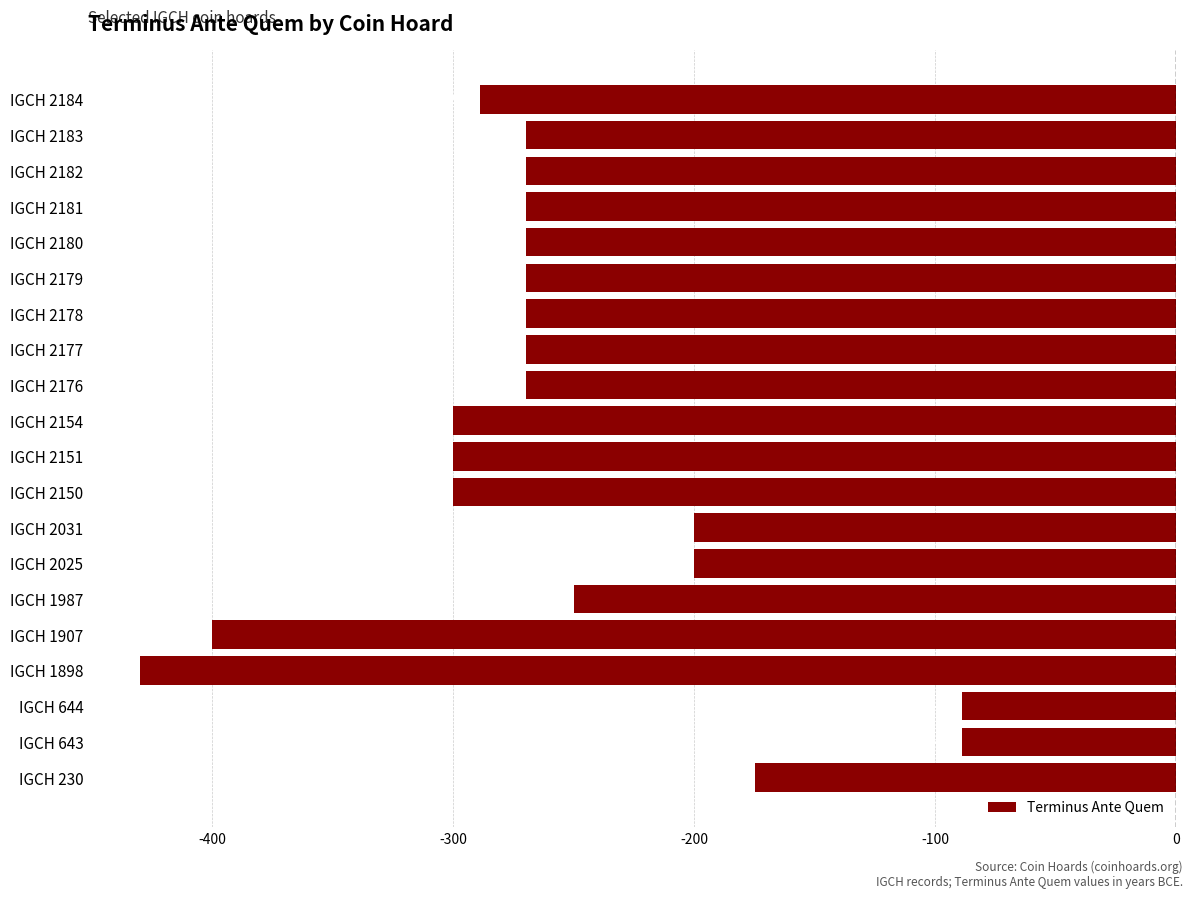

How many data points are less than -270?

6